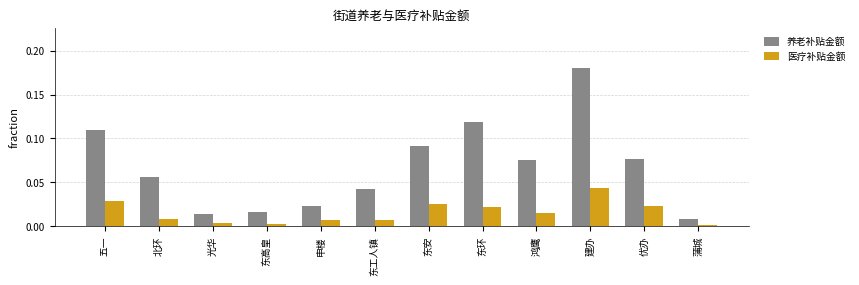

What position from the left is 东环?

8